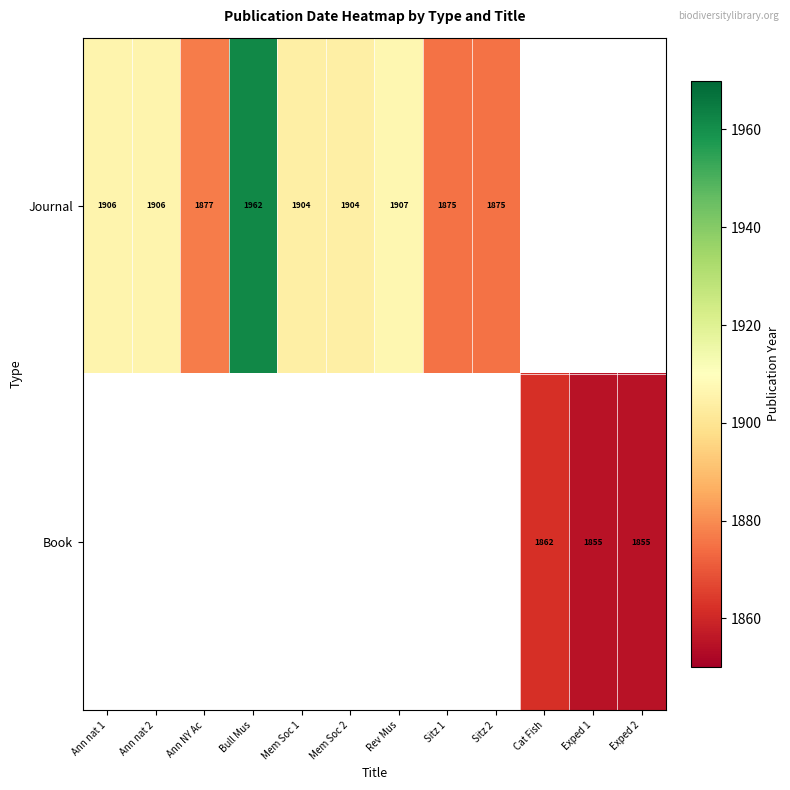

True or false: Journal has a value of 537 at Sitz 1.

False